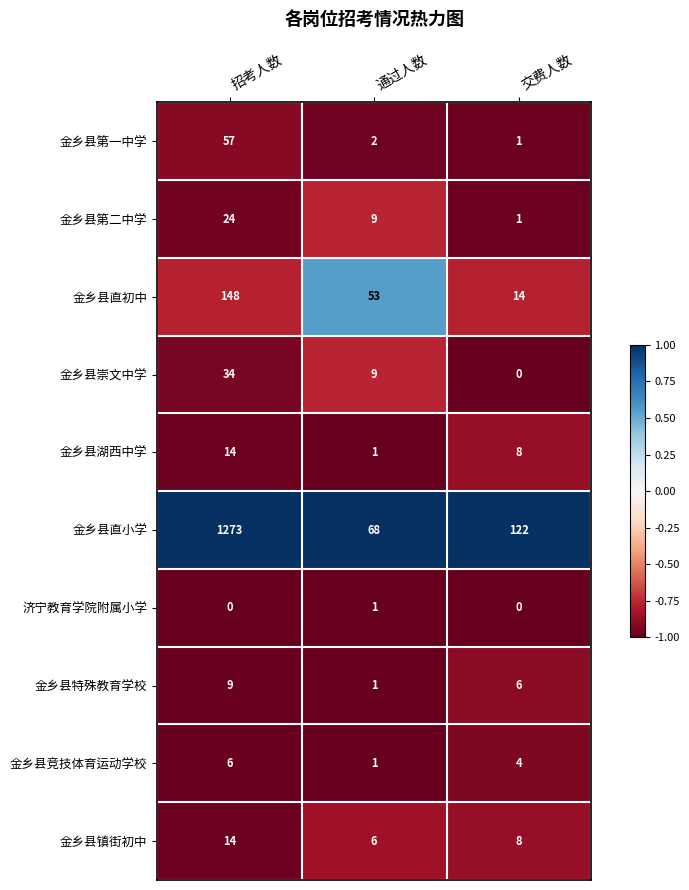

Which category has the highest value in the 金乡县第二中学 series?

招考人数